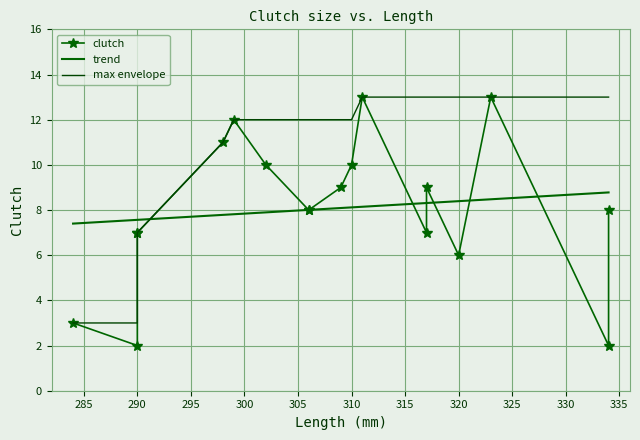

What is the difference between the second highest and minimum values?

11